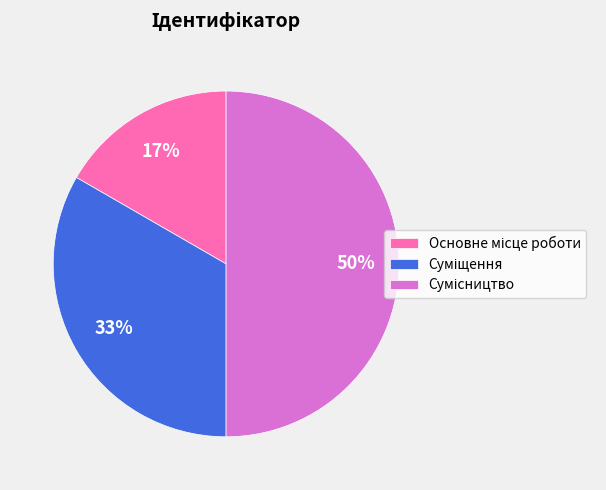

To the nearest percent, what is the average slice percentage?

33%